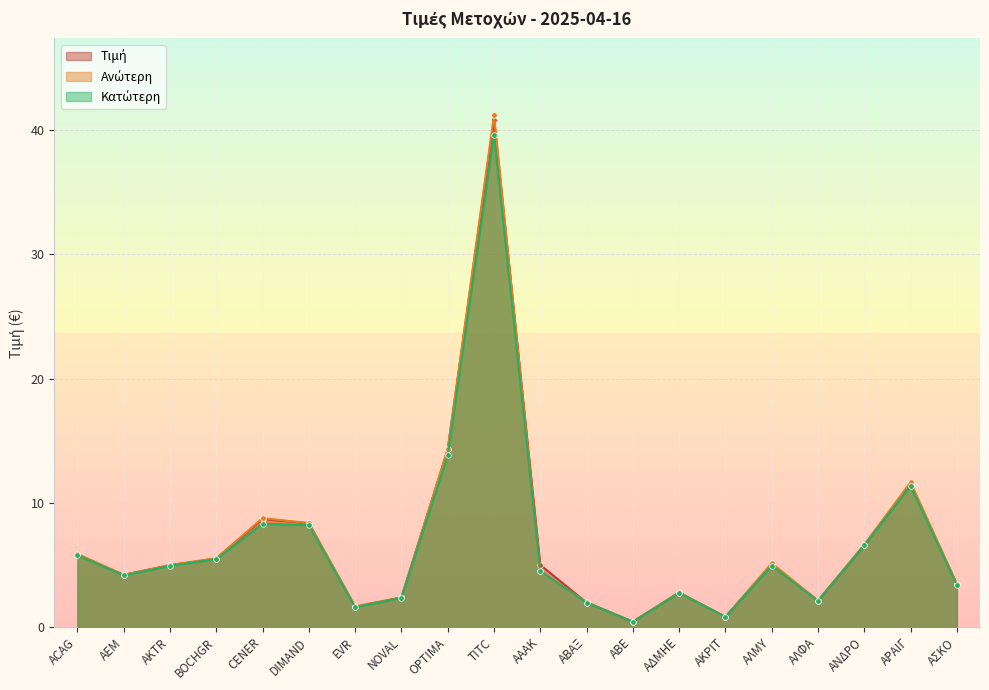

What is the difference between the Τιμή values at ΑΒΕ and DIMAND?

7.9